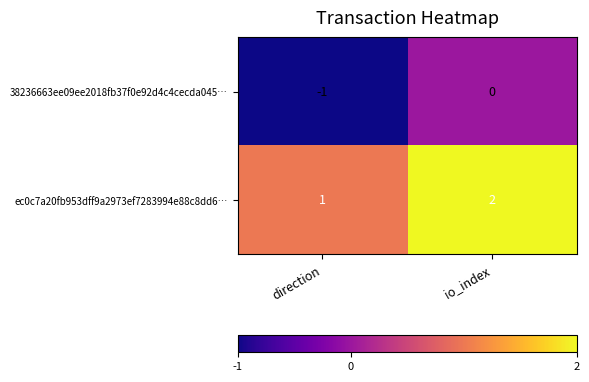

How many values in the 38236663ee09ee2018fb37f0e92d4c4cecda045… series are below 0?

1